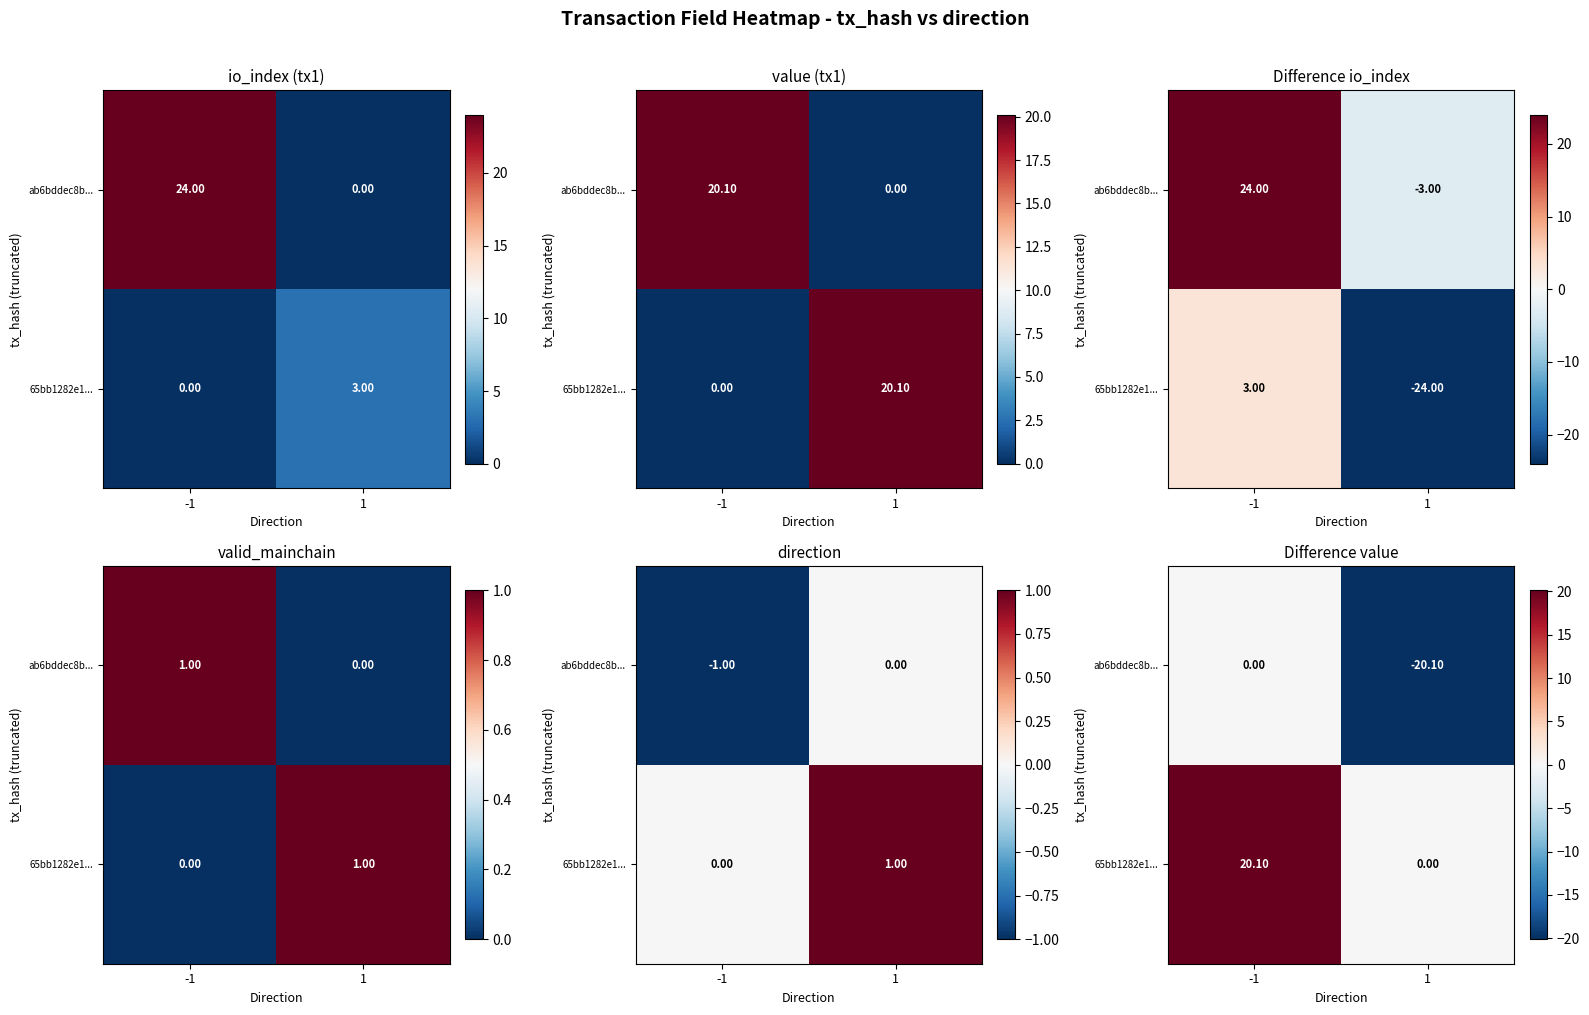

Which series has the largest total across all categories?

65bb1282e1...